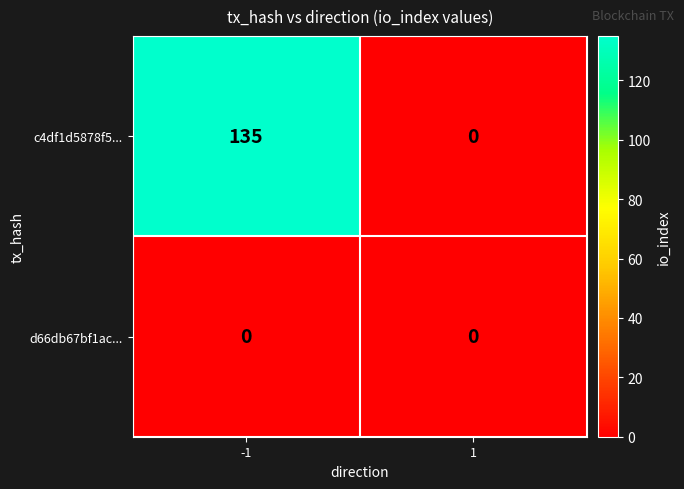

At which category is the sum across all series the highest?

-1